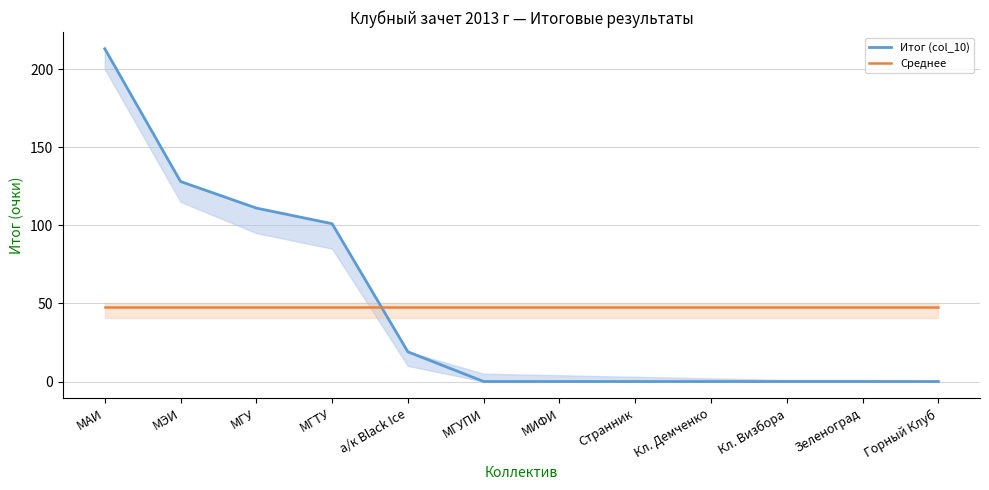

How many categories are shown in the chart?

12